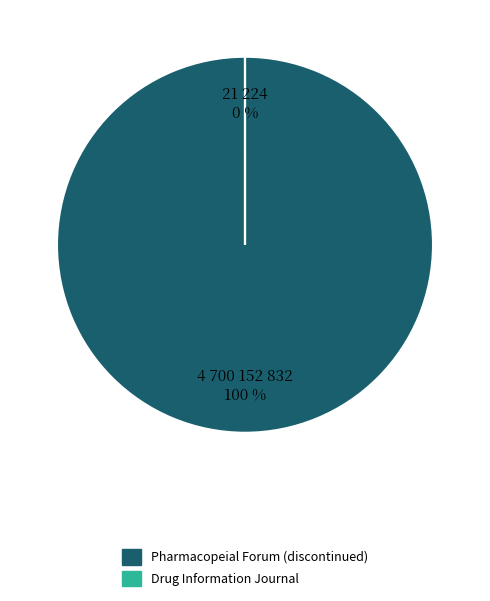

To the nearest percent, what percentage of the pie is Pharmacopeial Forum (discontinued)?

100%